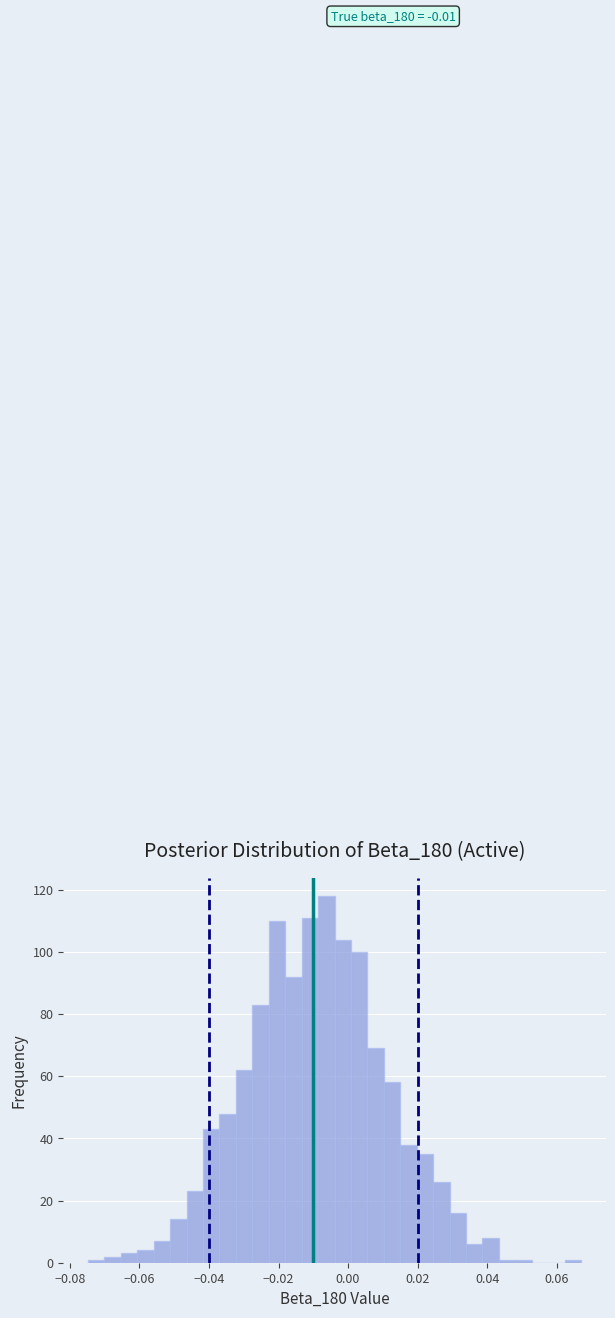

Read against the x-axis, roughly where is the centre of the tallest bar?

-0.006